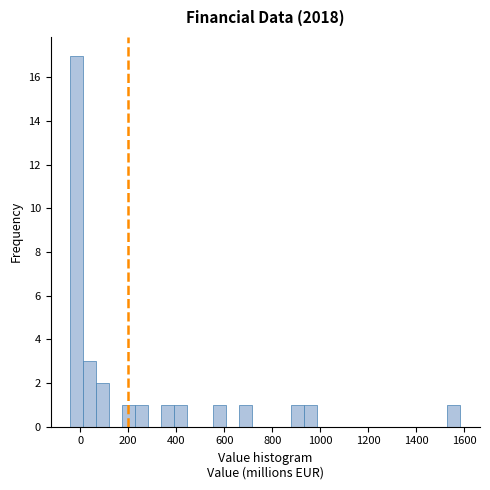

Around what value on the x-axis is the tallest bar? Give the approximate position of its centre, as read against the axis.

-20